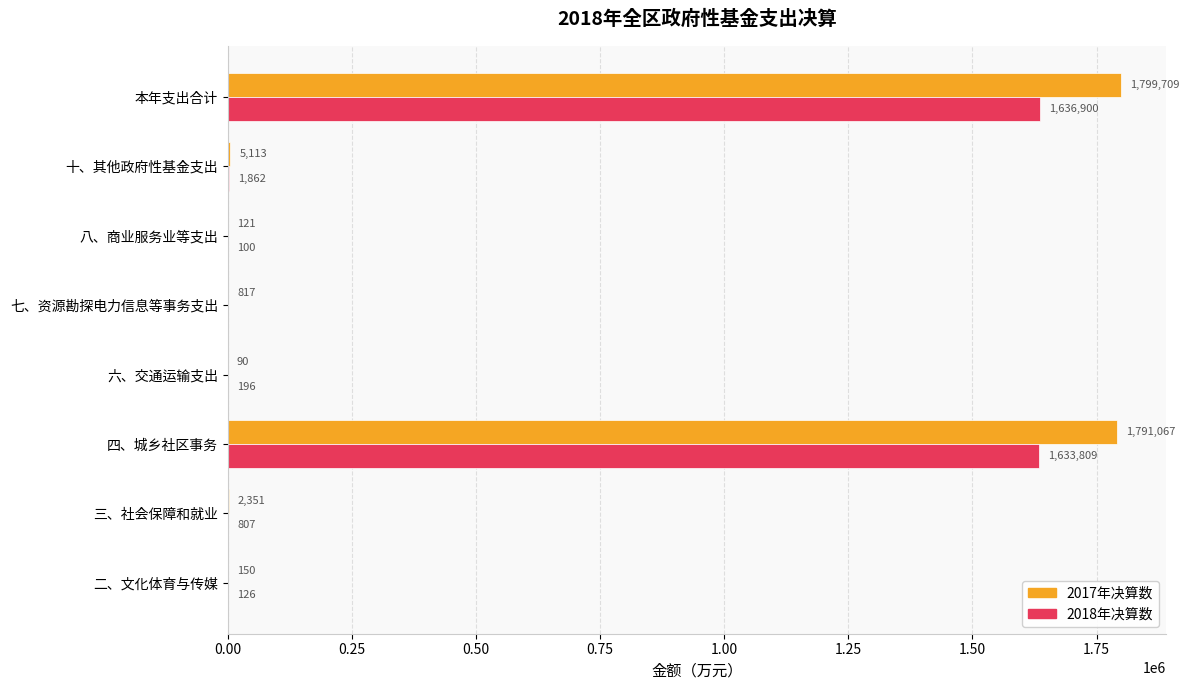

What is the sum of the 2017年决算数 values at 十、其他政府性基金支出 and 二、文化体育与传媒?

5263